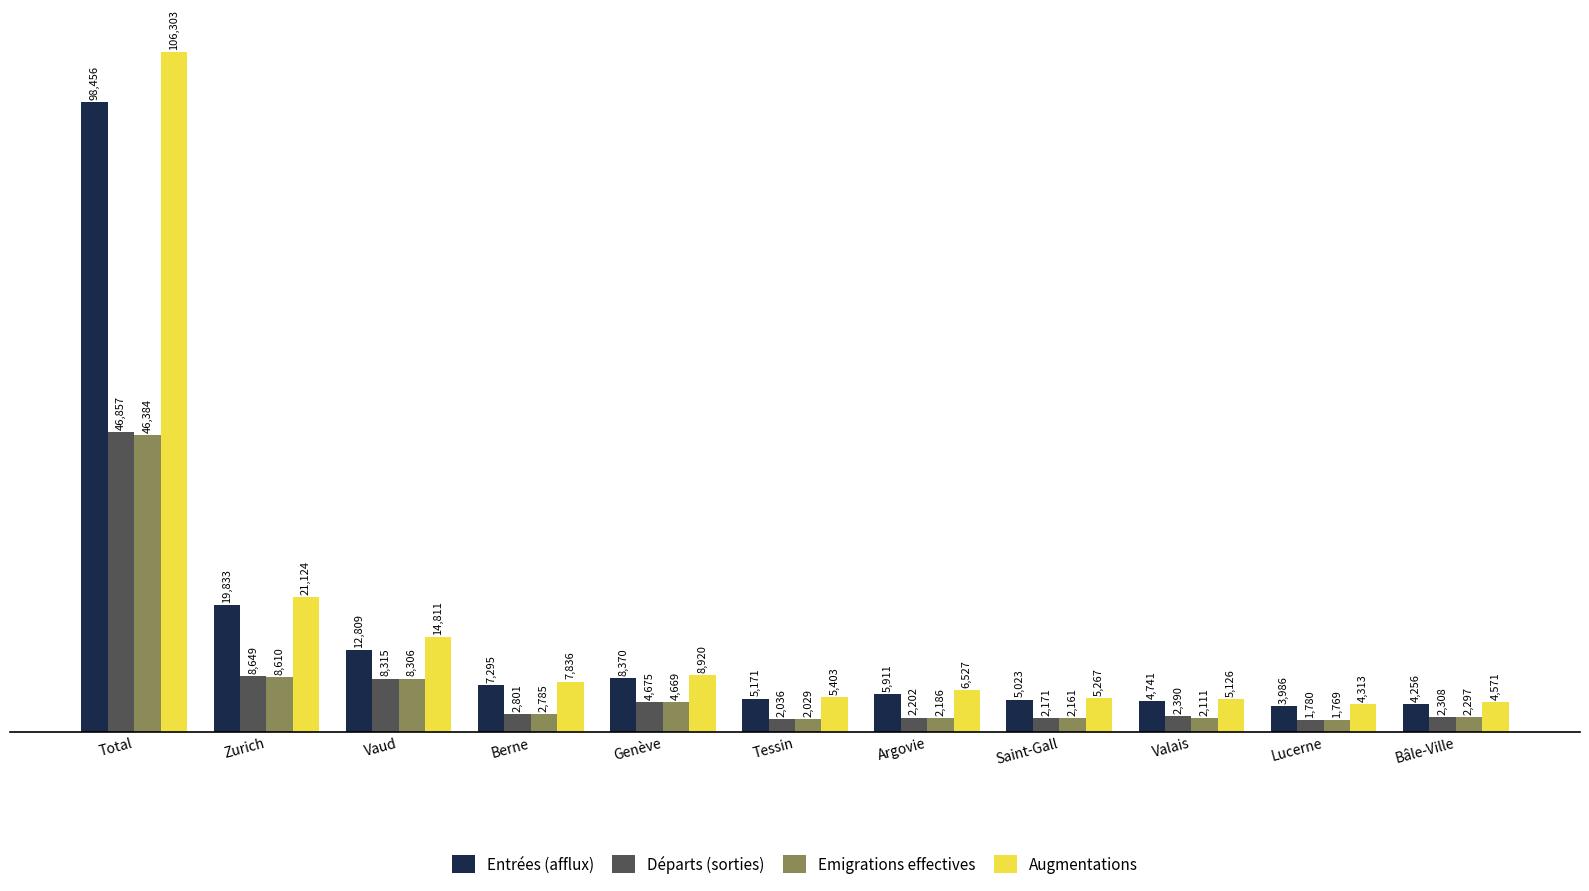

Rank the categories by Emigrations effectives value from highest to lowest.

Total, Zurich, Vaud, Genève, Berne, Bâle-Ville, Argovie, Saint-Gall, Valais, Tessin, Lucerne